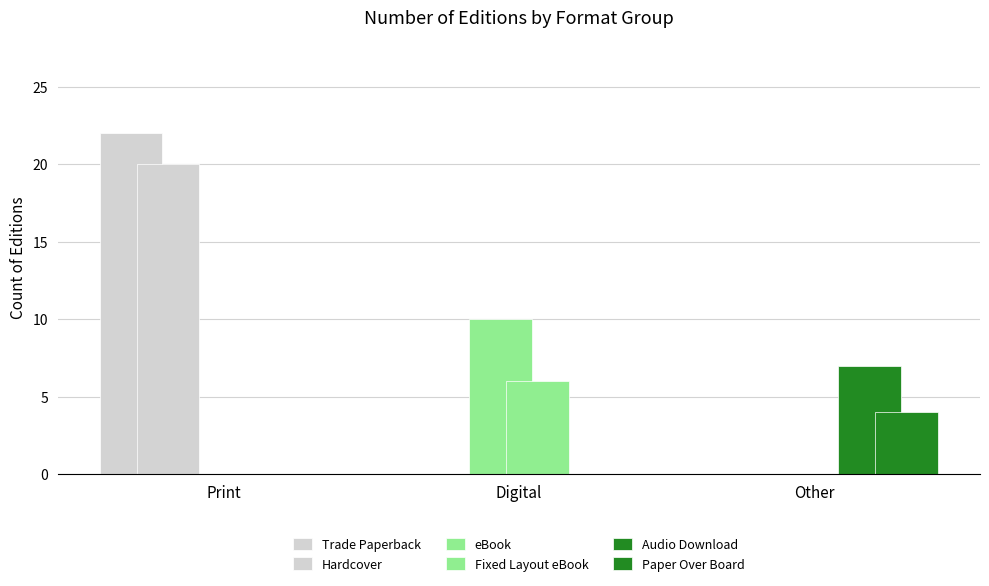

Count the number of data series in this chart.

6